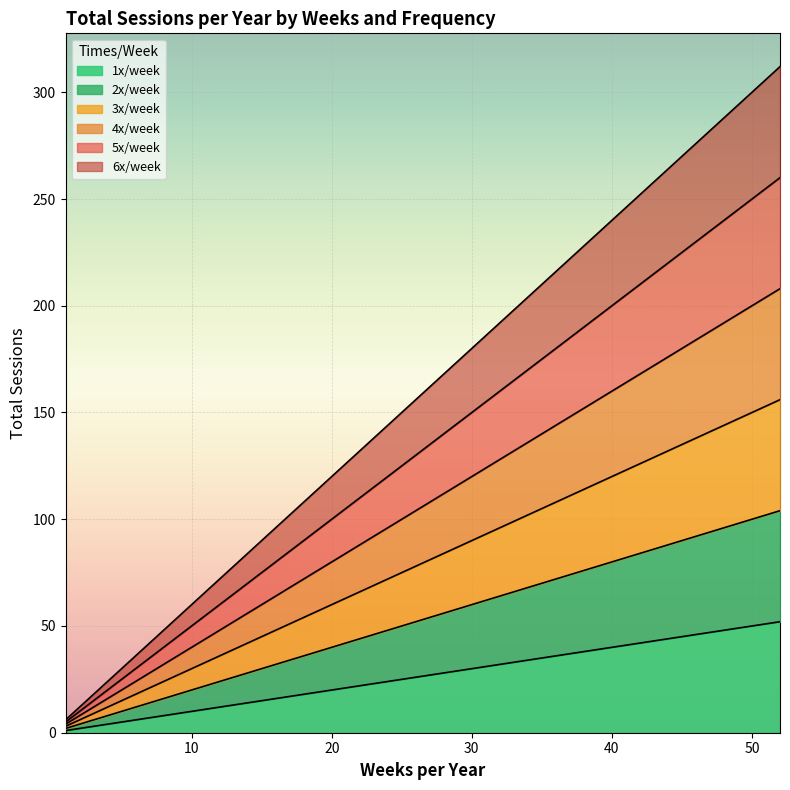

What are all the series names shown in the legend?

1x/week, 2x/week, 3x/week, 4x/week, 5x/week, 6x/week